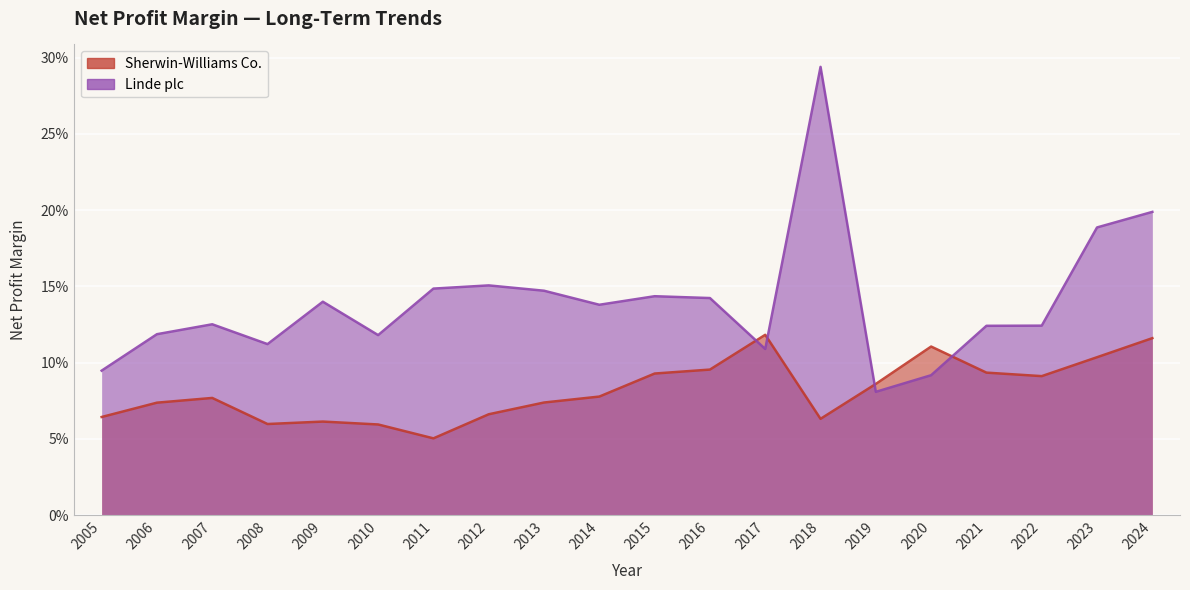

List the series in order of their peak value, lowest first.

Sherwin-Williams Co., Linde plc